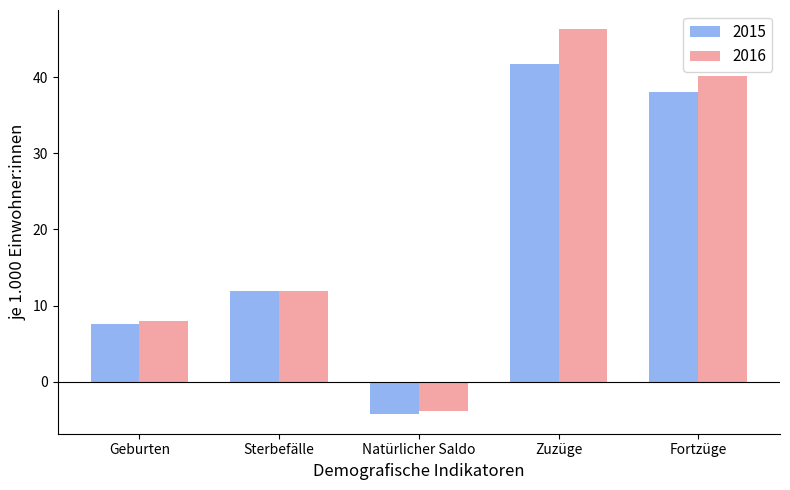

The 2016 series shows 46.3 at Zuzüge. True or false?

True